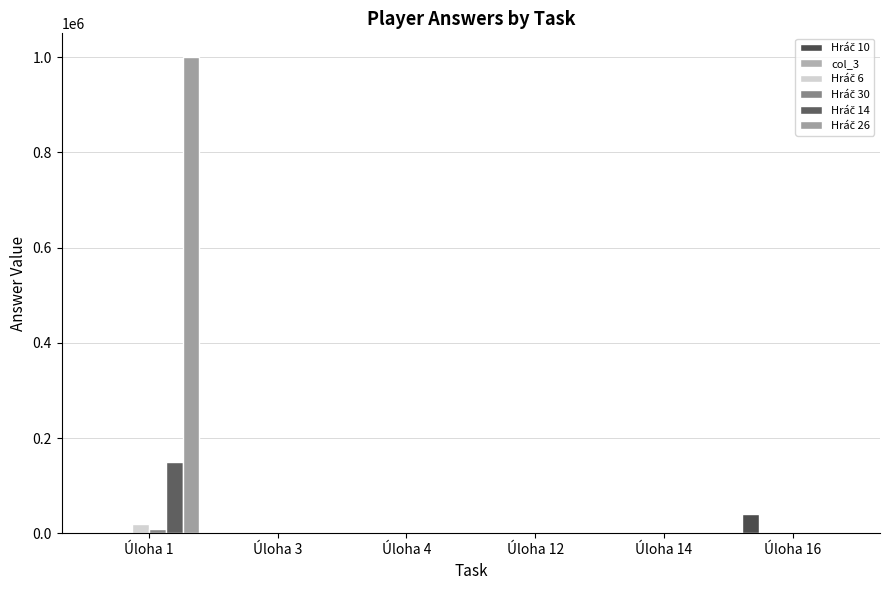

Does the chart contain stacked bars?

No